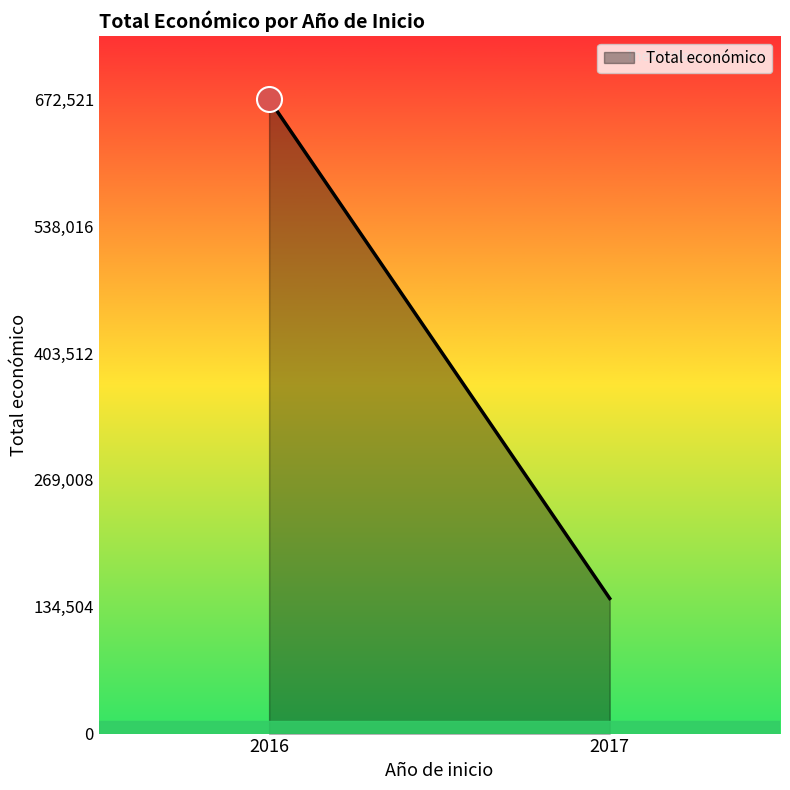

Which label corresponds to the largest value in the chart?

2016